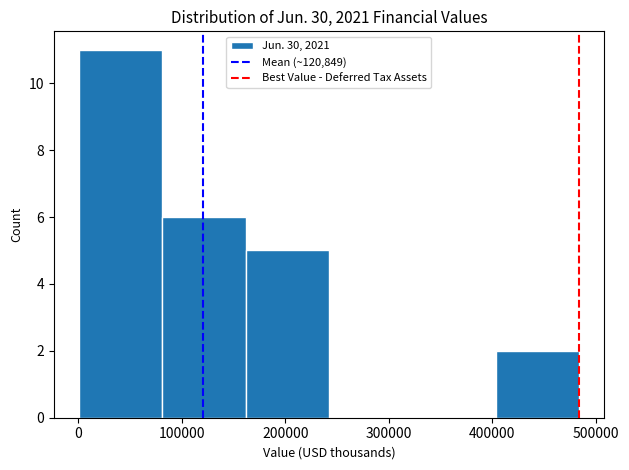

How tall is the bar that spans 400000 to 480000 on the x-axis? Neither the bar edges nor the heights are printed on the chart, so give them approximately, as read against the axes.

2